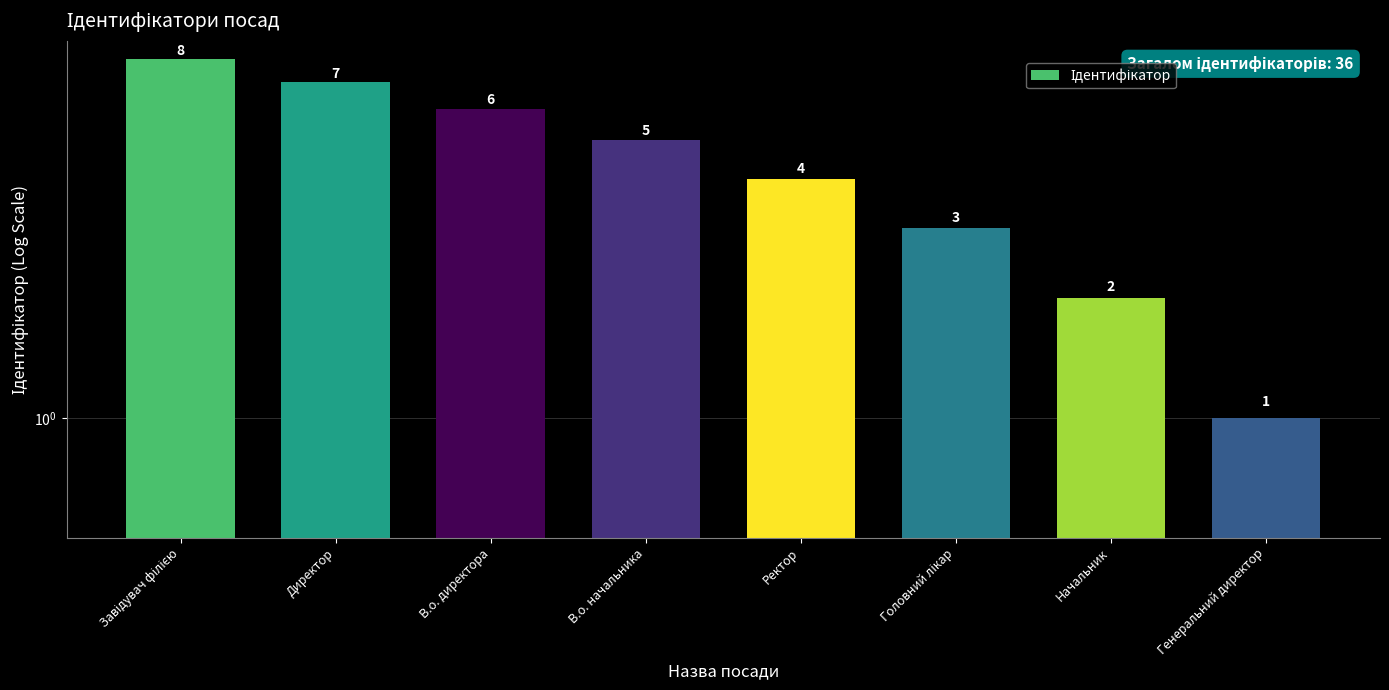

What is the value of the 2nd bar from the left?

7